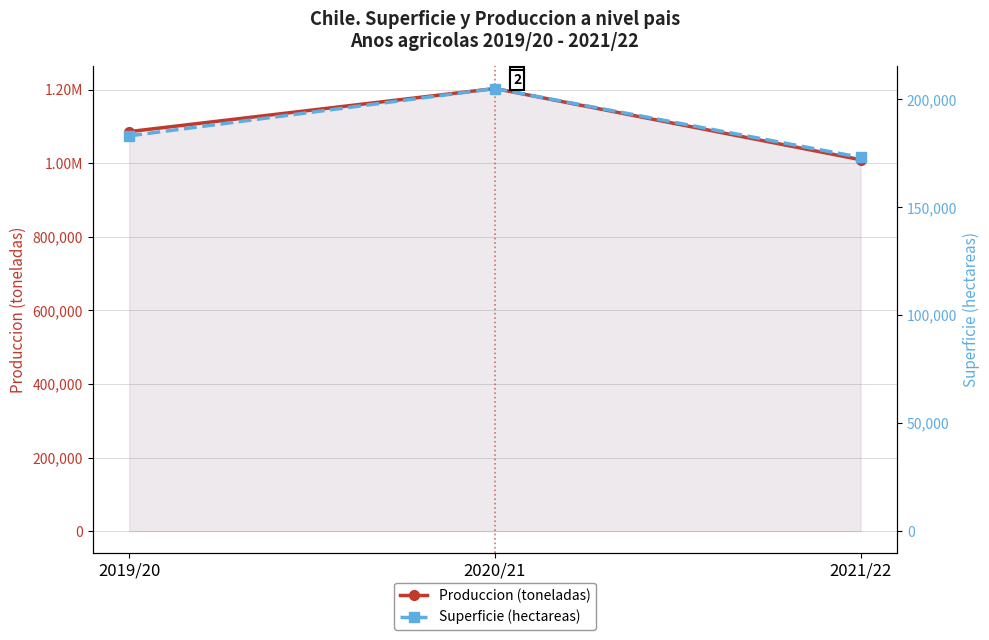

At how many categories does at least one series exceed 212883?

3